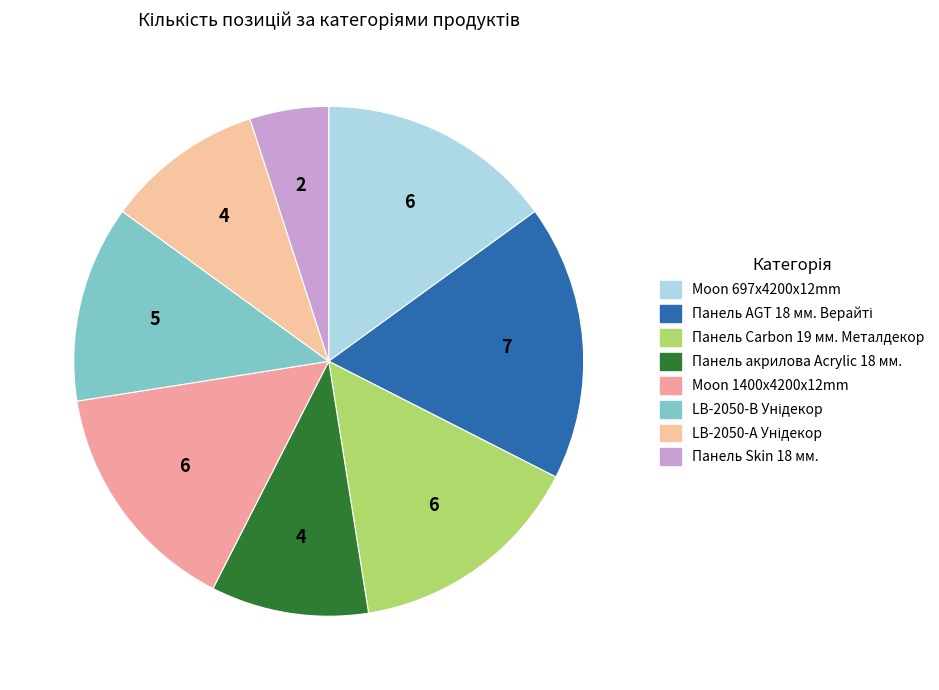

How many segments does this pie chart have?

8